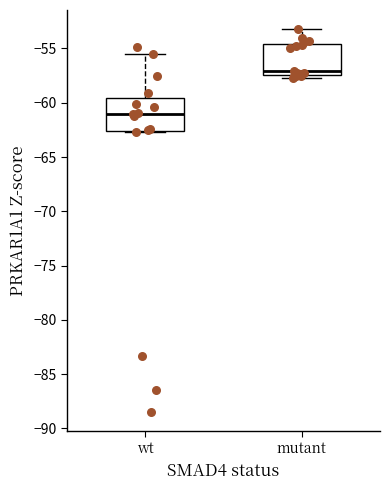

Reading left to right, read every box against the y-axis: the position of its median line, the range the box covers, and the ends of its whiskers. The values are not printed on the chart, so give them approximately, as read against the axis.

wt: median -61.0, box -62.5 to -59.5, whiskers -62.5 to -55.5
mutant: median -57.0, box -57.5 to -54.5, whiskers -57.5 (just below the box's lower edge) to -53.0